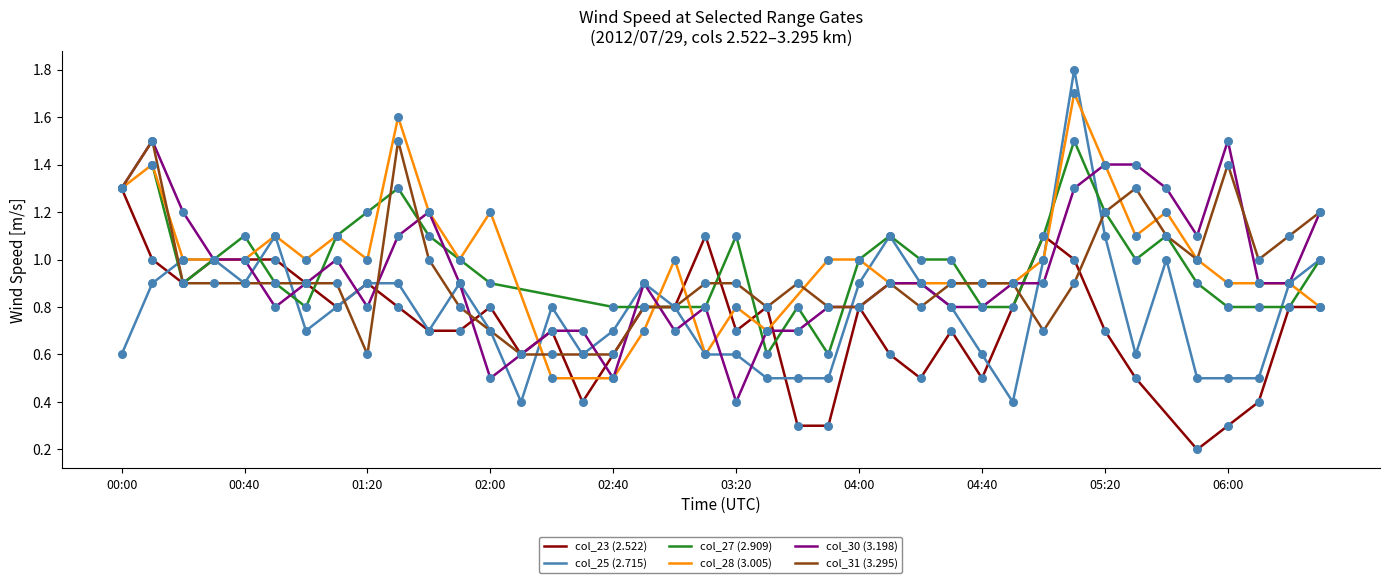

What is the maximum value for col_25 (2.715)?

1.8